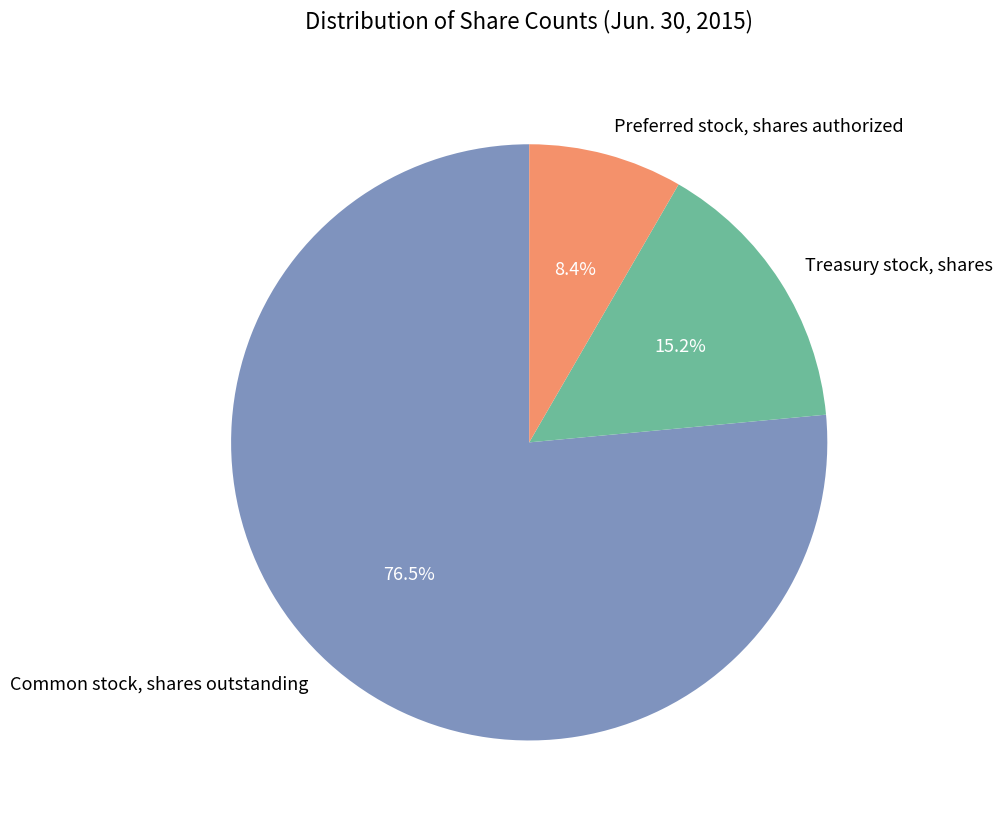

Rank the categories by value from highest to lowest.

Common stock, shares outstanding, Treasury stock, shares, Preferred stock, shares authorized